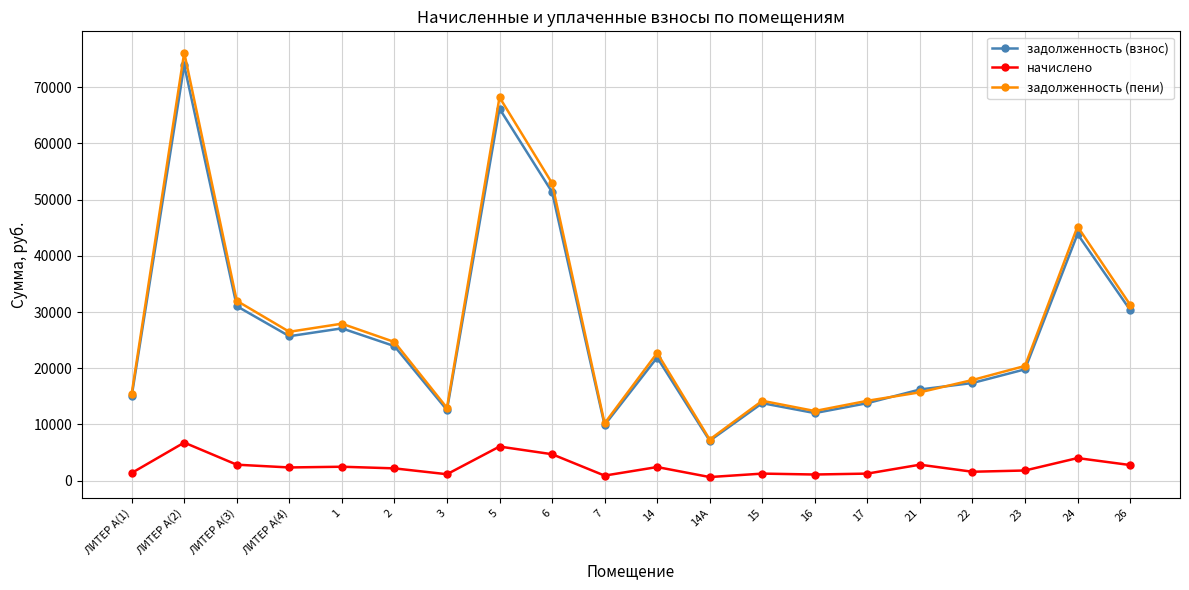

Which series has the largest range (max minus min)?

задолженность (пени)